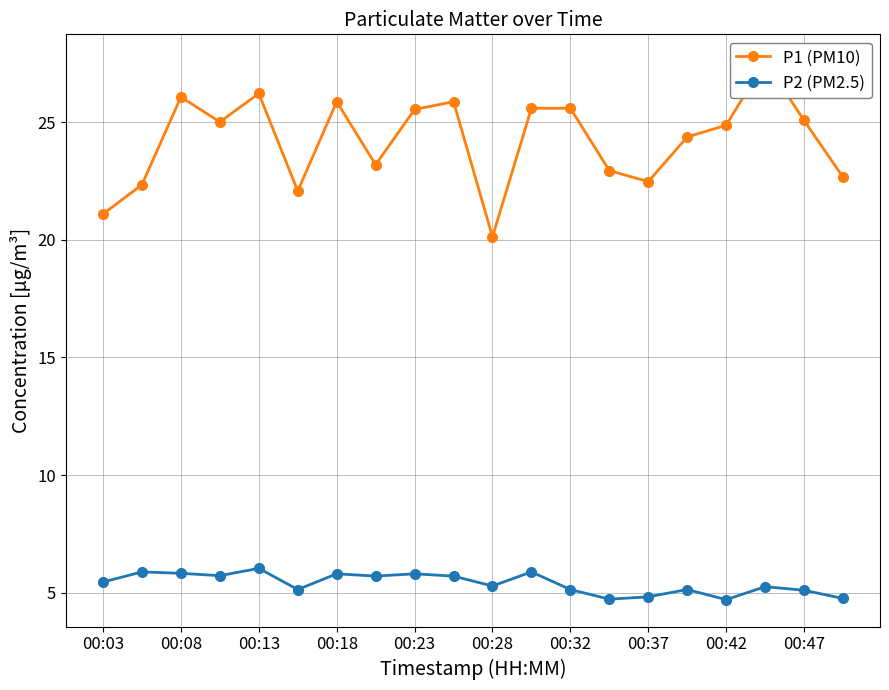

True or false: P2 (PM2.5) has a value of 9.1 at 00:28.

False